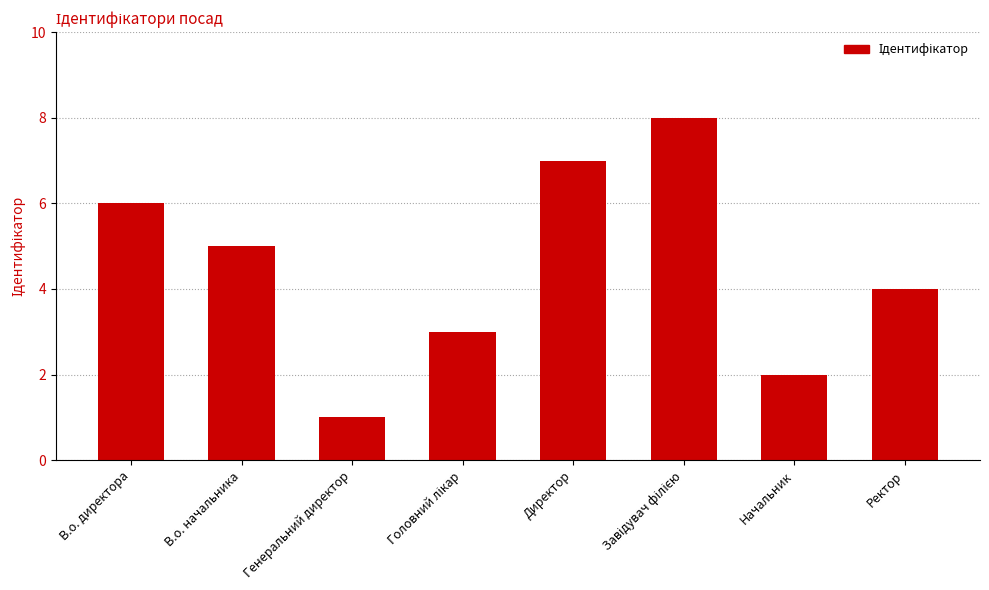

What is the minimum value shown in the chart?

1